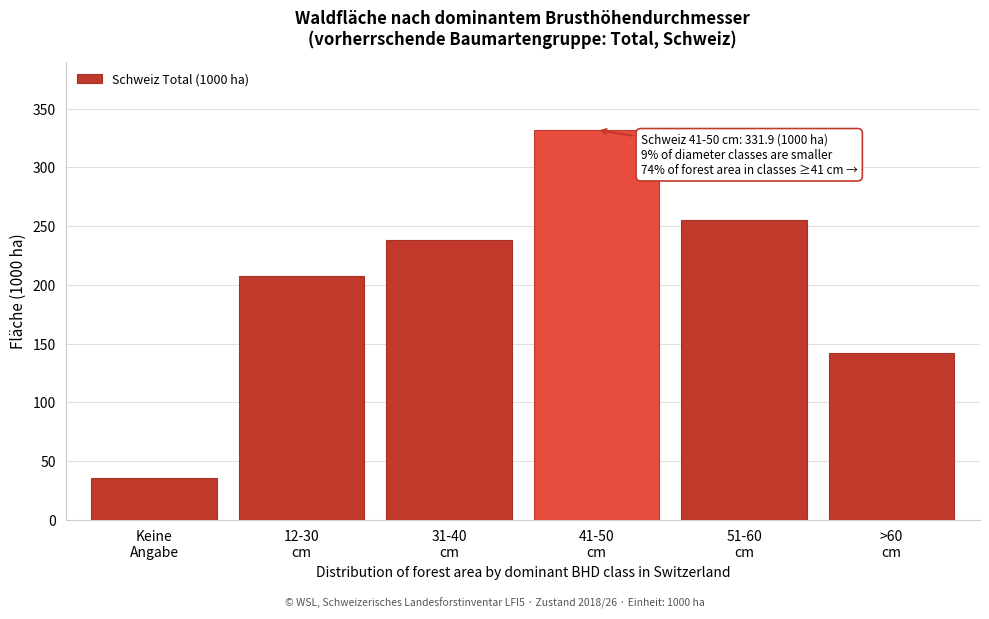

Reading left to right, what are all the values shown in this chart?

36.1	207.7	238.6	331.9	255.5	141.7